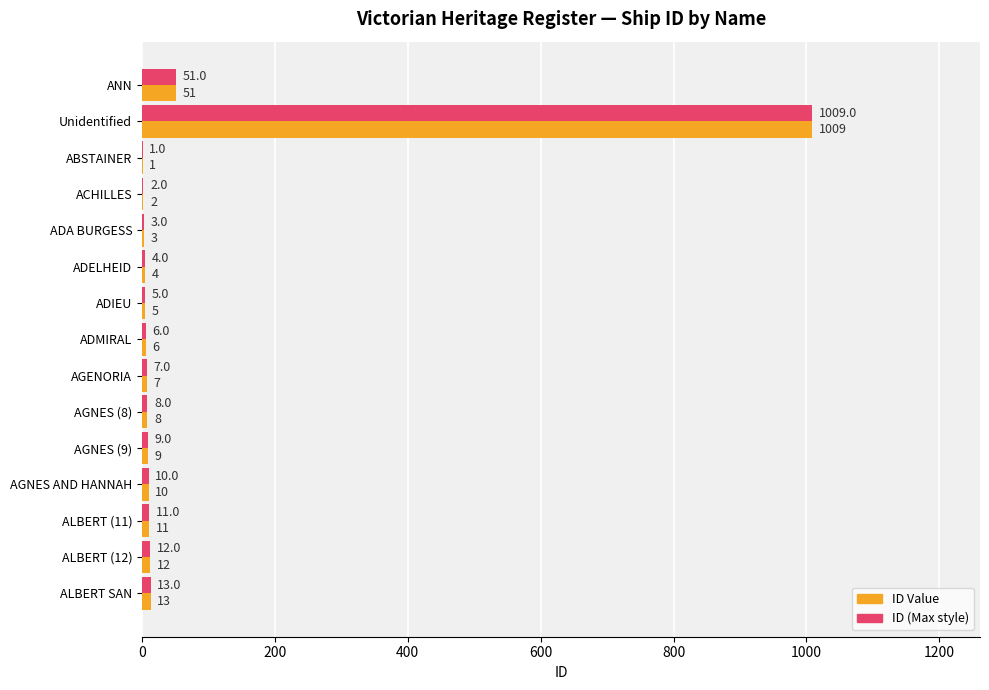

At which category is the sum across all series the highest?

Unidentified